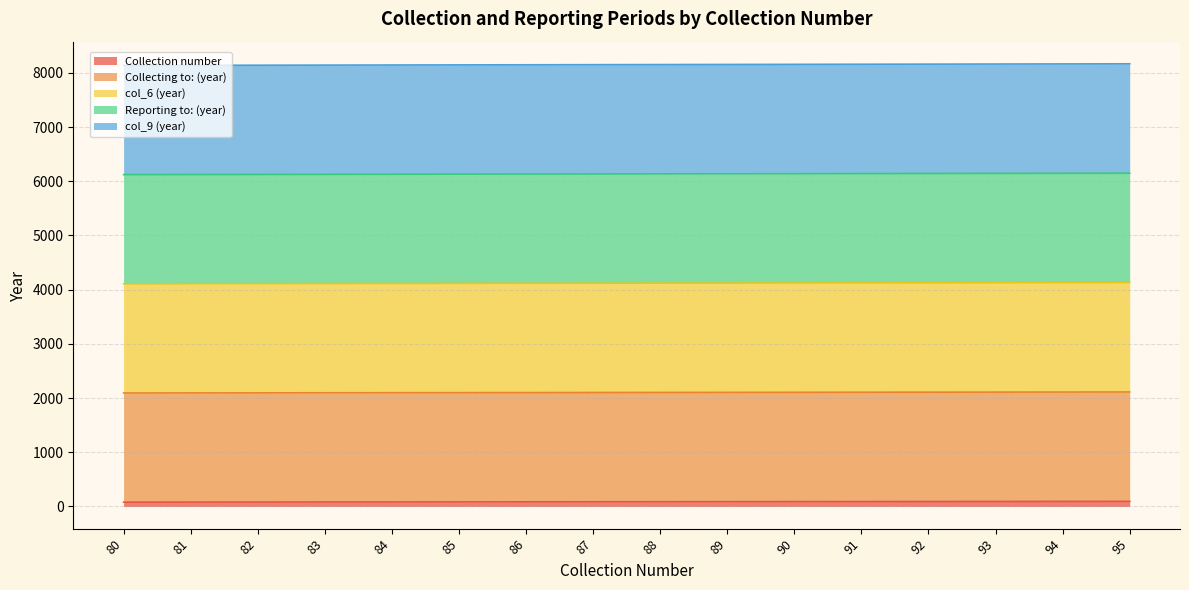

At which category is the sum across all series the highest?

95